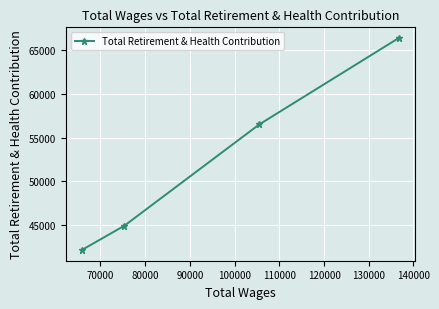

What is the value of the 3rd point from the left?

56499